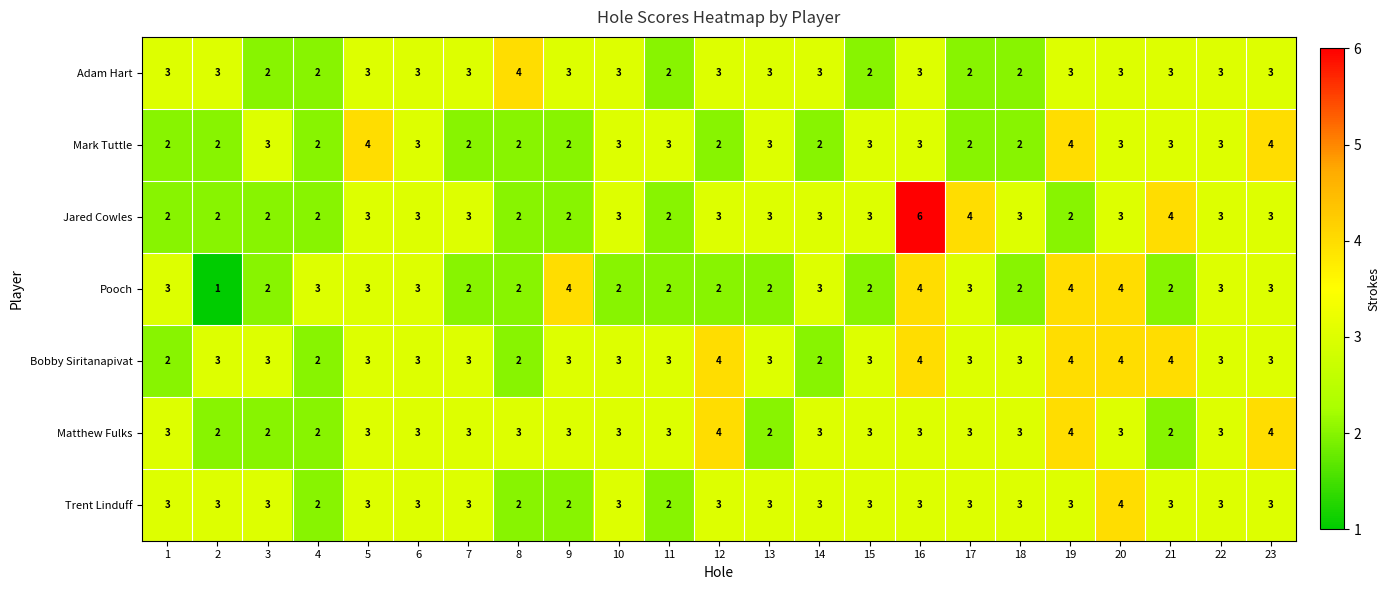

What is the minimum value shown in the chart?

1